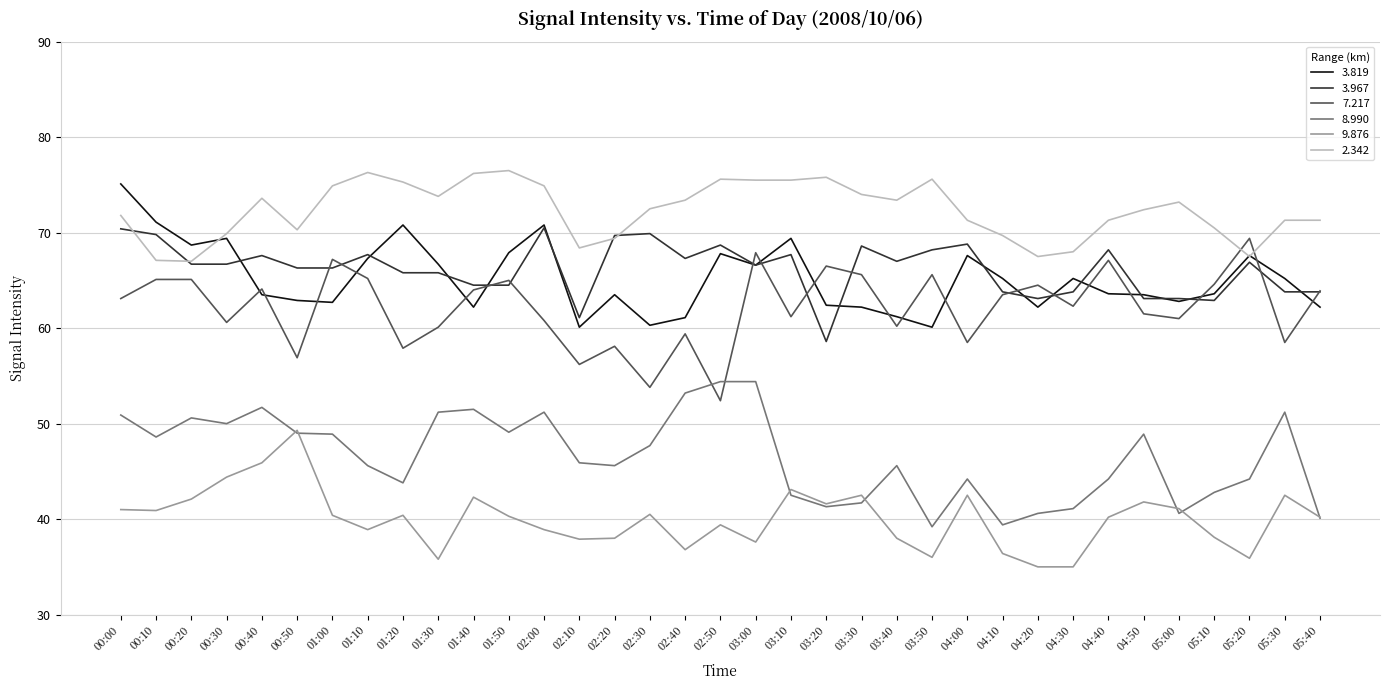

List the series in order of their peak value, highest first.

2.342, 3.819, 3.967, 7.217, 8.990, 9.876